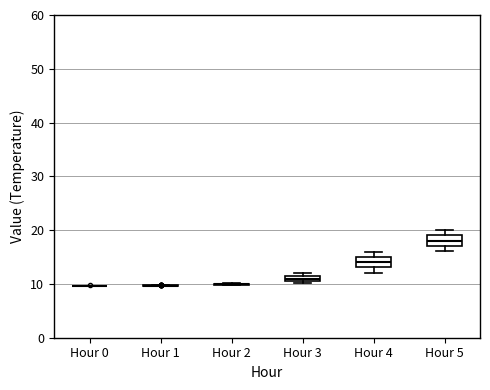

Where is the lower edge of the box for Hour 3 on the y-axis? The values are not printed on the chart, so give them approximately, as read against the axis.

11